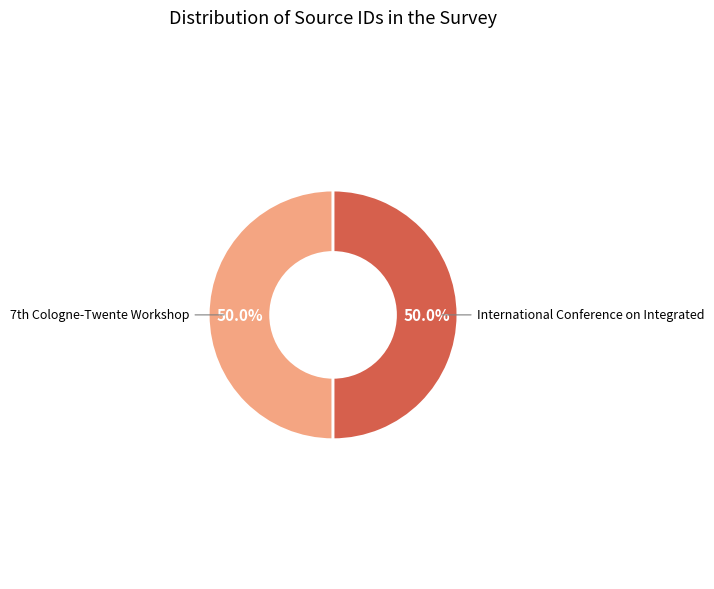

How much of the chart is everything except International Conference on Integrated?

50.0%